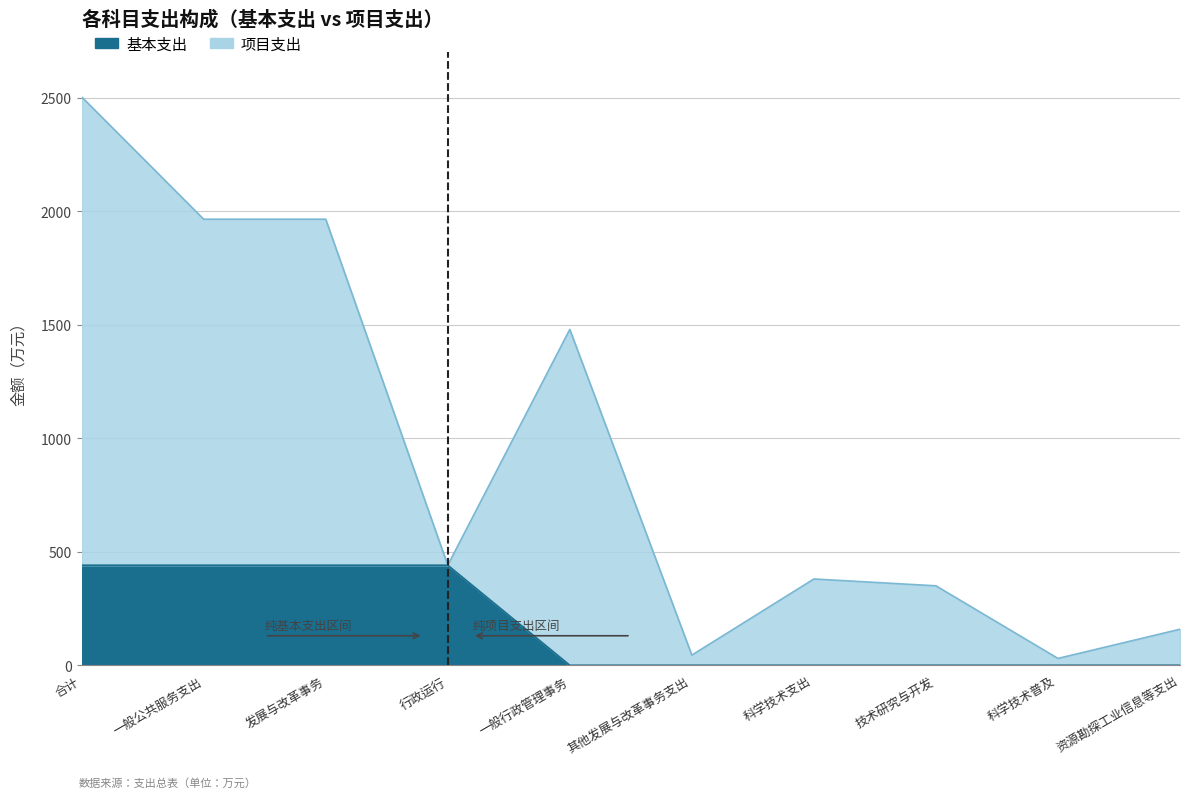

Which has a higher value, 合计 or 科学技术普及?

合计